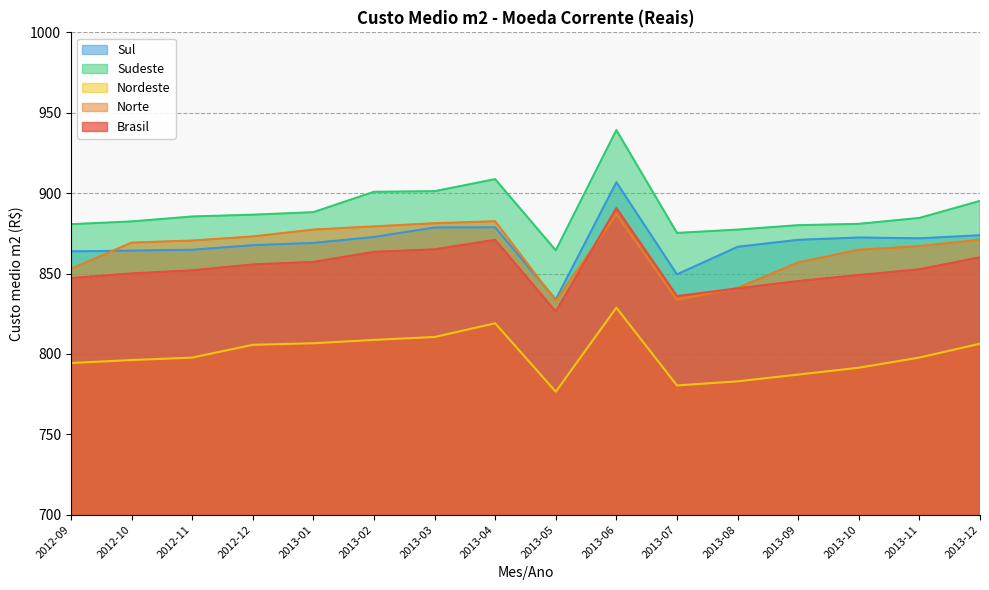

What is the label of the 10th point from the right?

2013-03